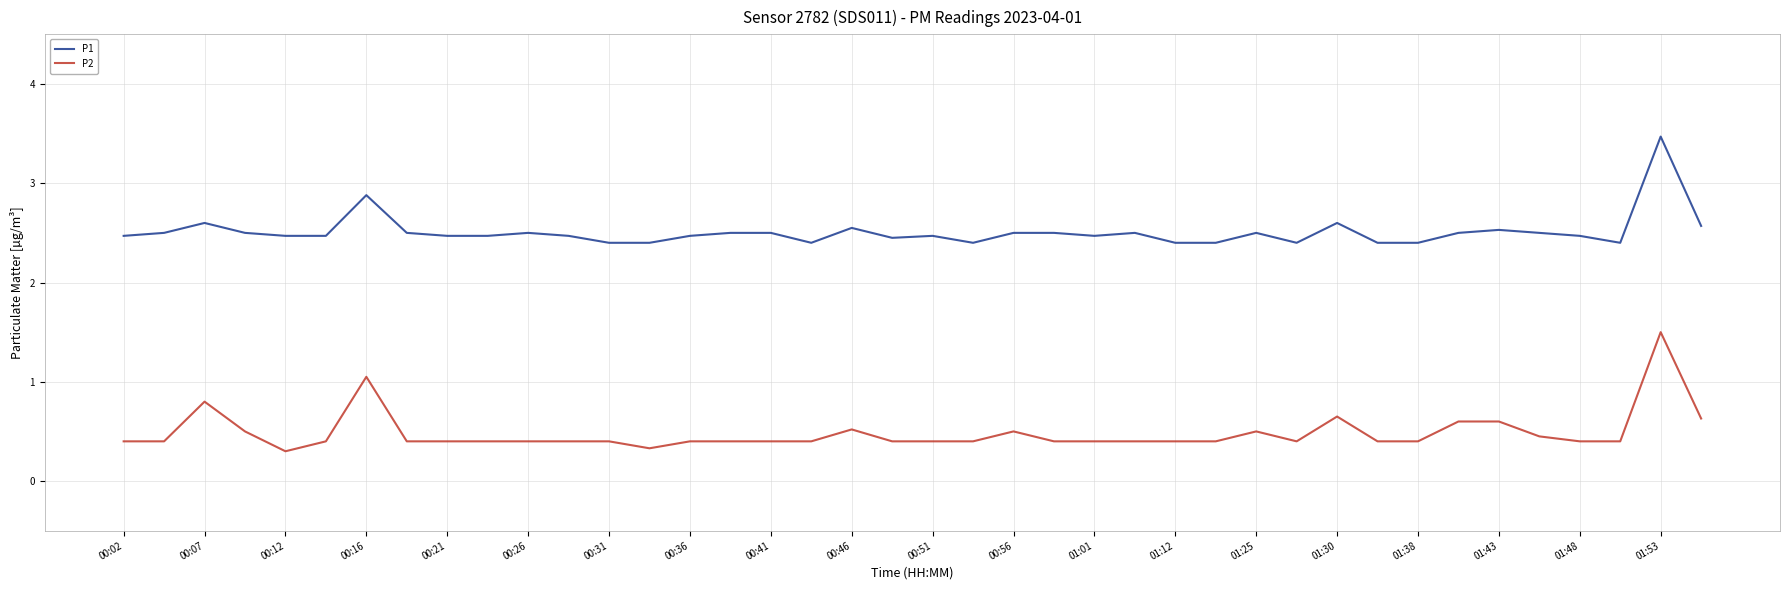

Does the chart have visible grid lines?

Yes